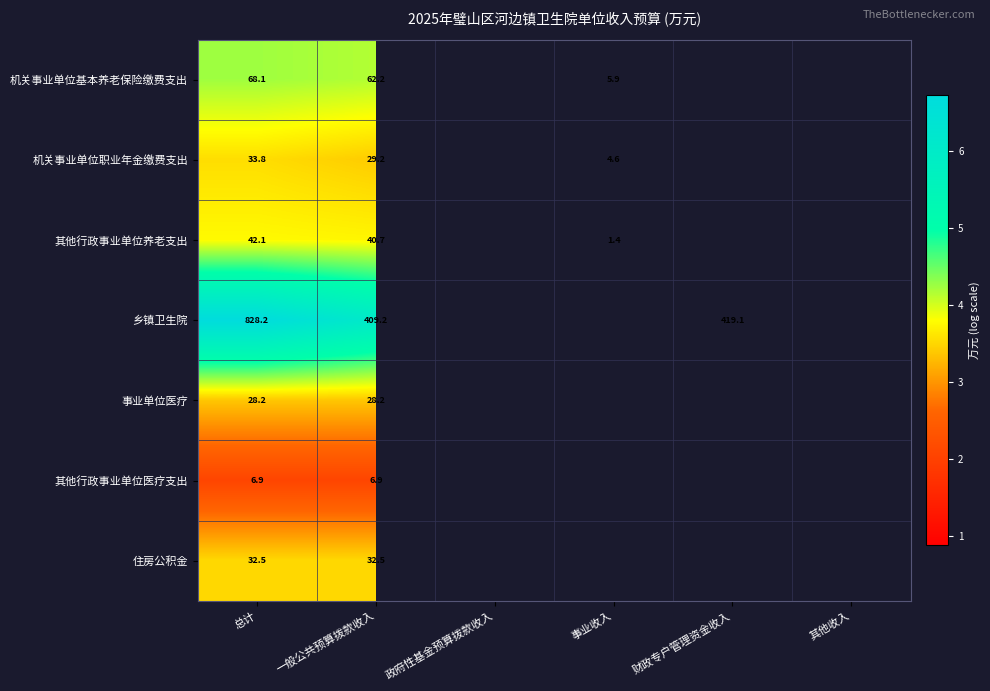

What is the total value across all series at 一般公共预算拨款收入?

608.9